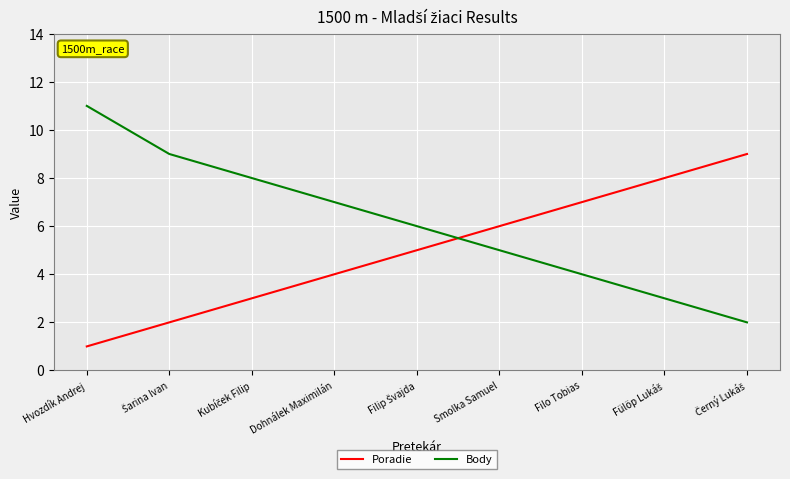

True or false: Body has a value of 7 at Dohnálek Maximilán.

True